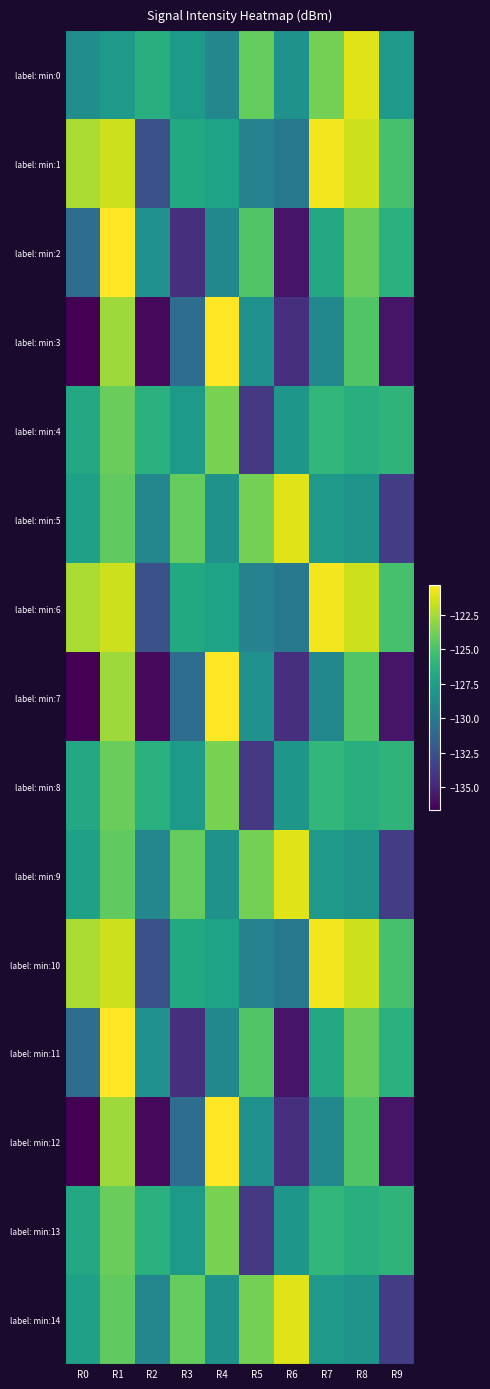

How many data points does each series have?

10